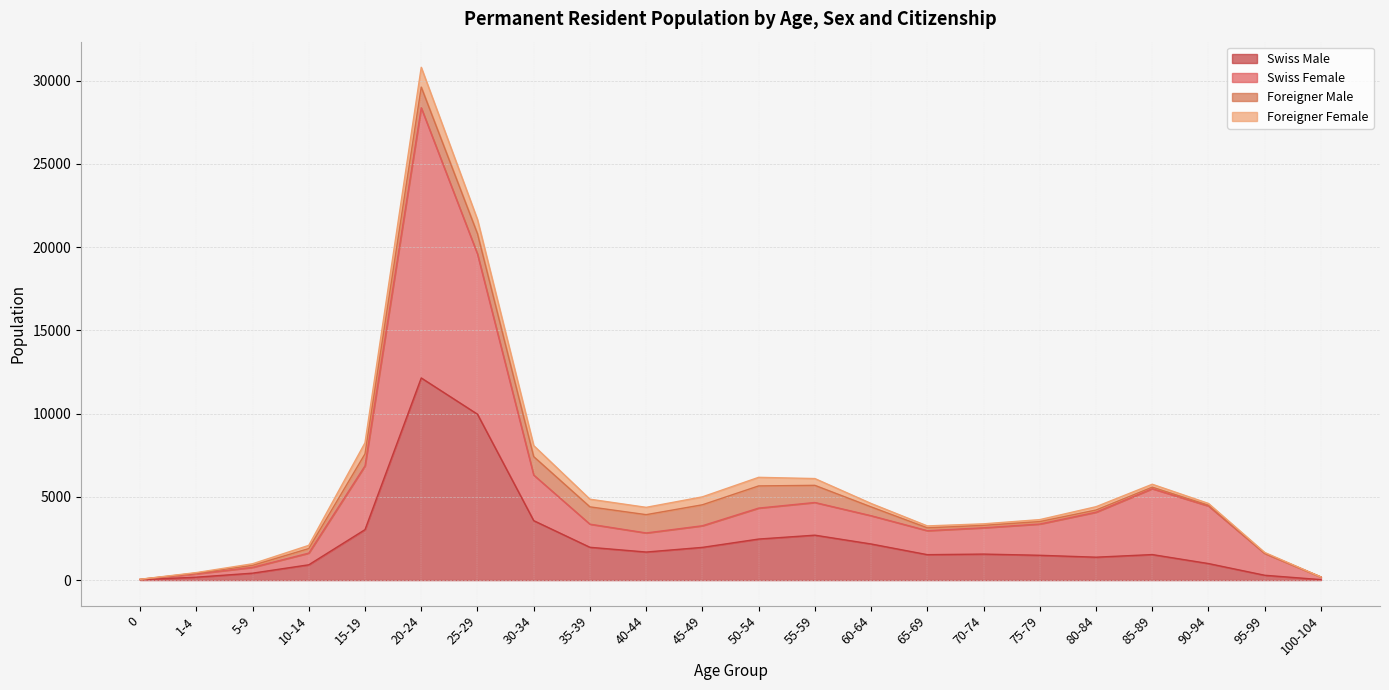

True or false: Swiss Male and Swiss Female intersect in this chart.

False